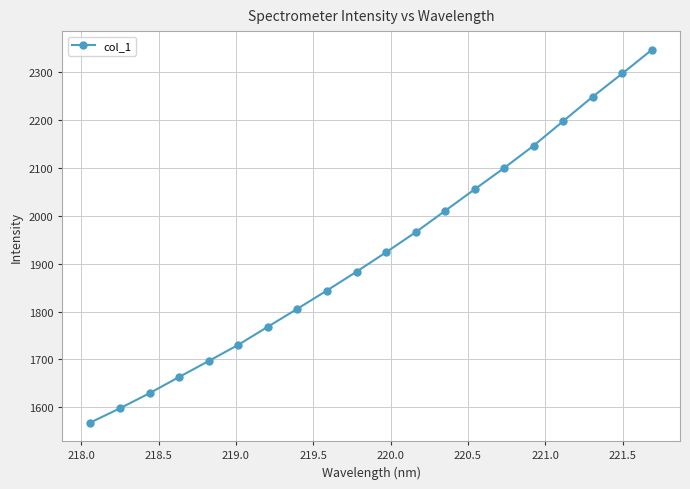

True or false: there are more than 0 points higher than both neighbors.

False